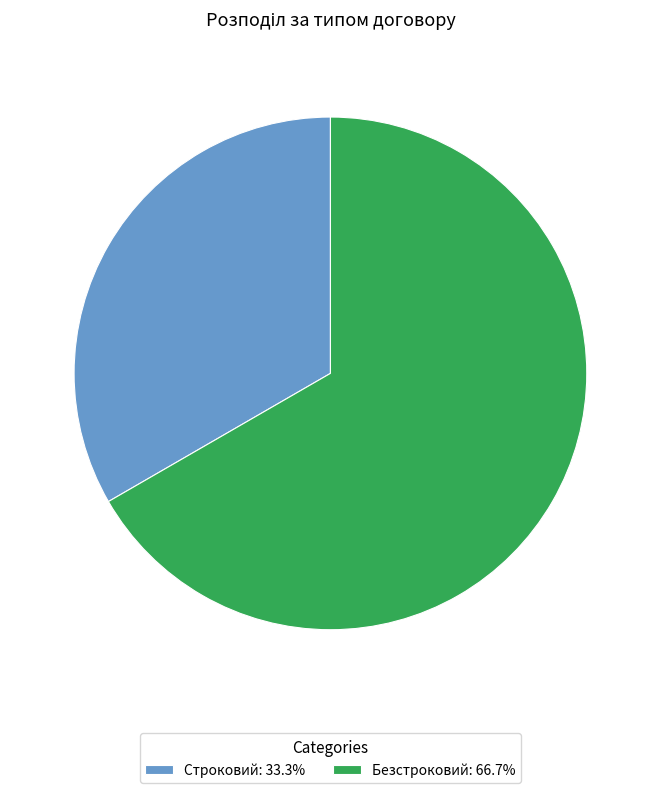

Is Строковий the majority of the pie?

No